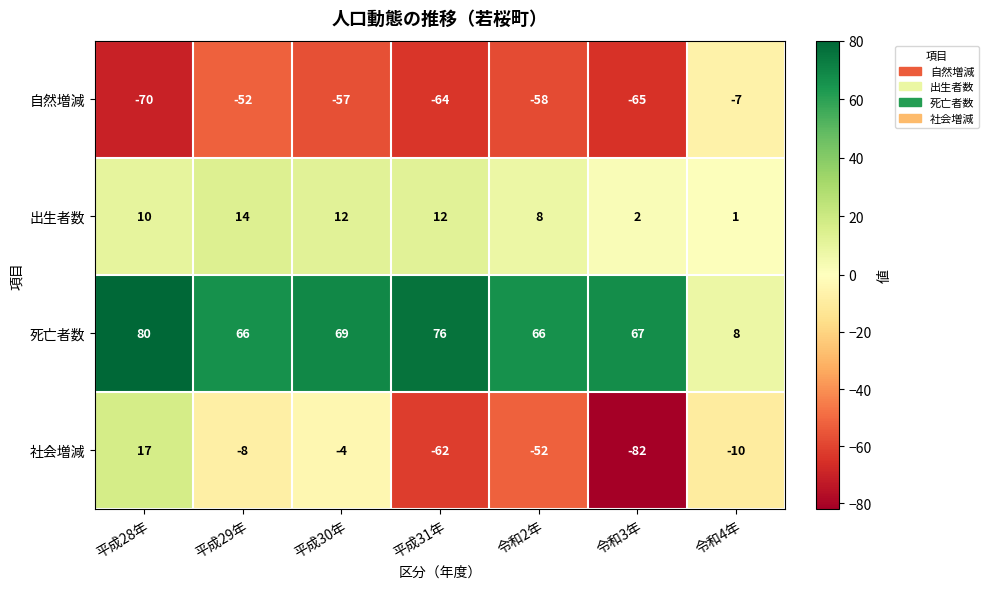

Between 平成31年 and 令和3年, which series saw the biggest shift?

社会増減